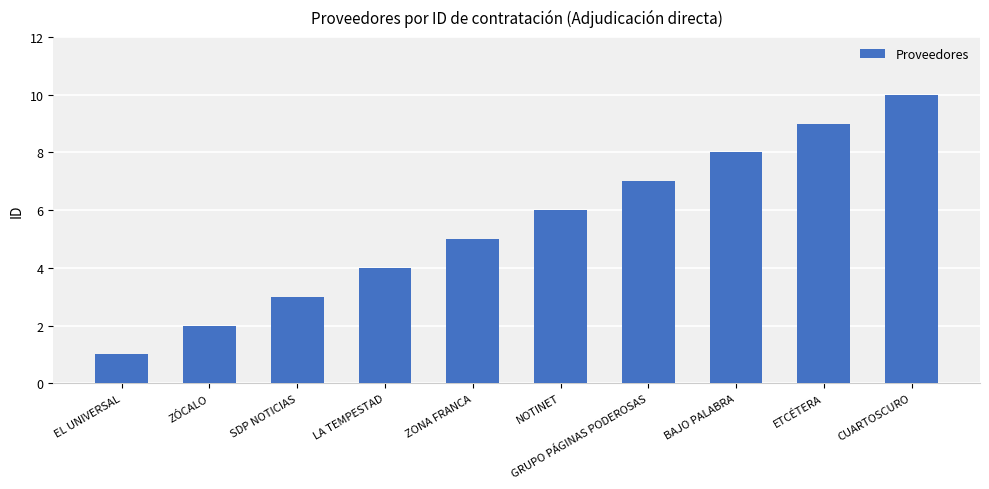

Approximately how many times larger is the value at BAJO PALABRA compared to ETCÉTERA?

0.9